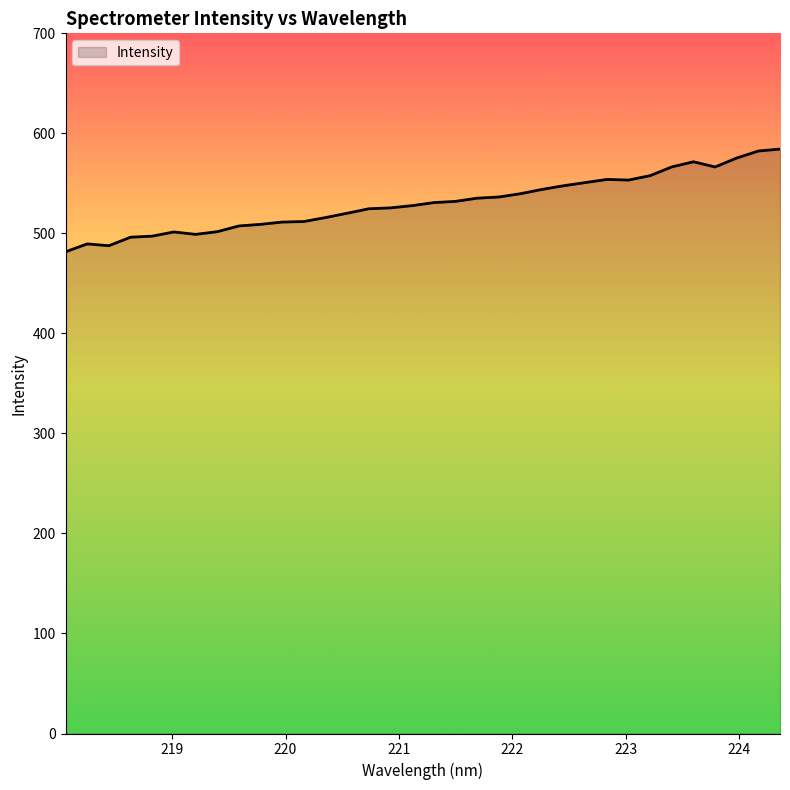

What is the average value?

530.5